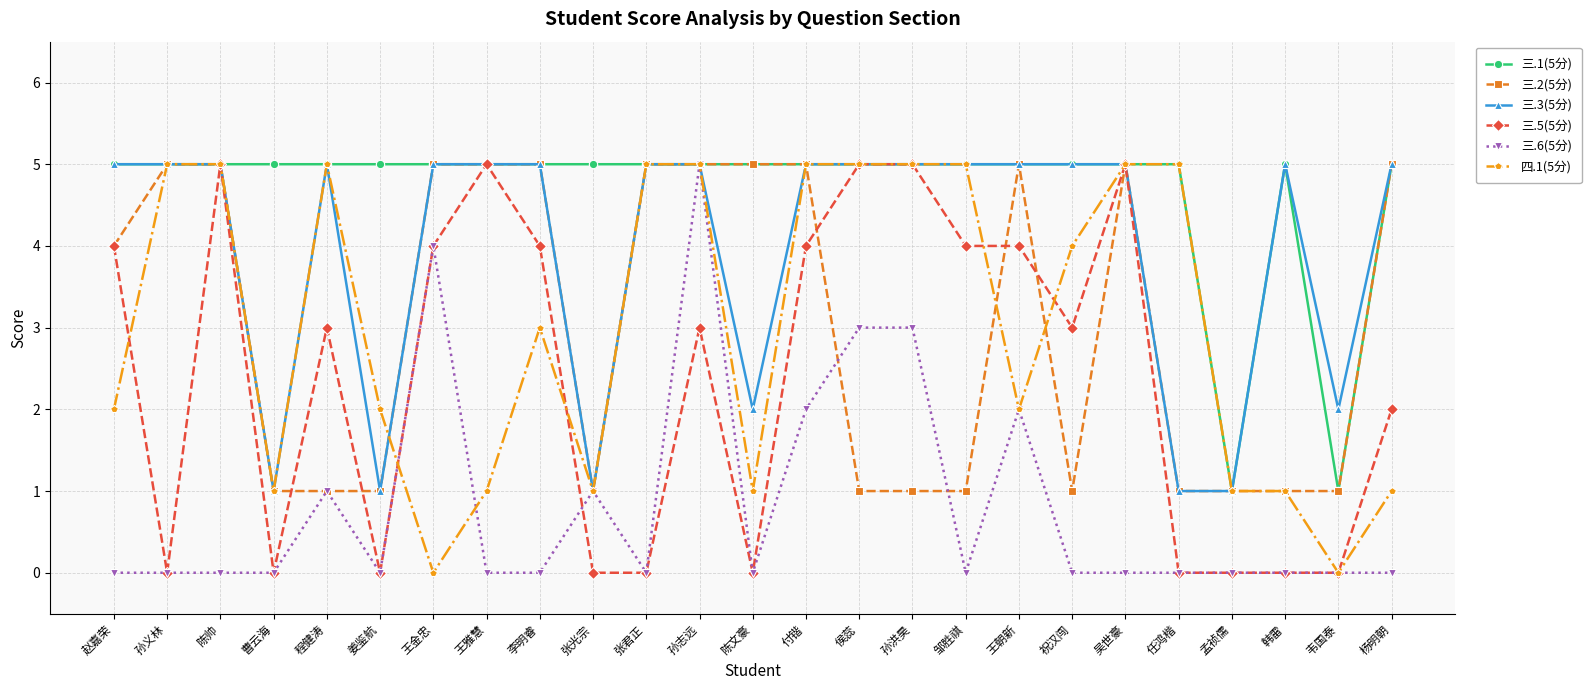

What position from the right is 陈帅?

23